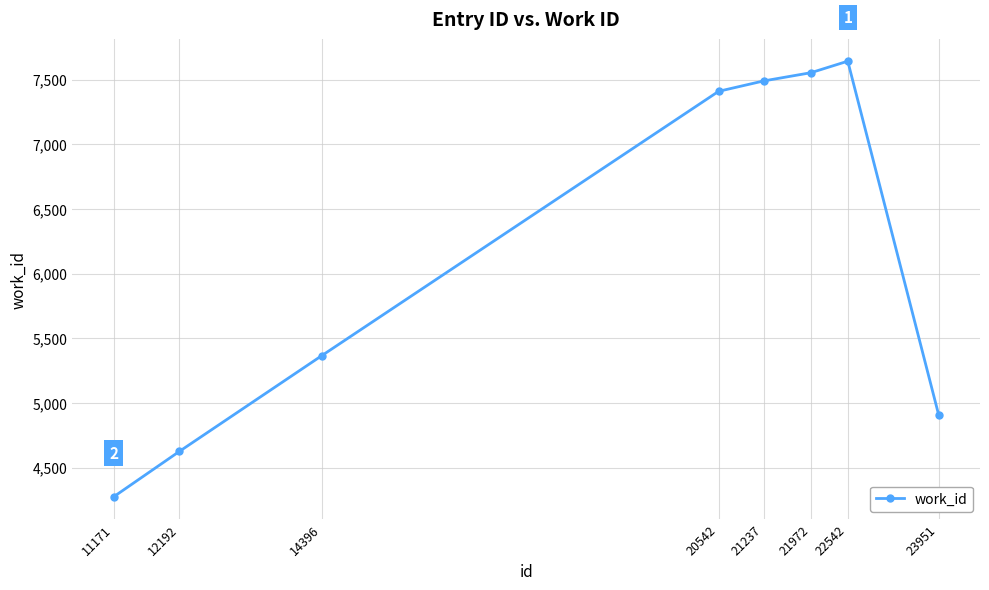

At which category does the chart reach its peak across all series?

22542